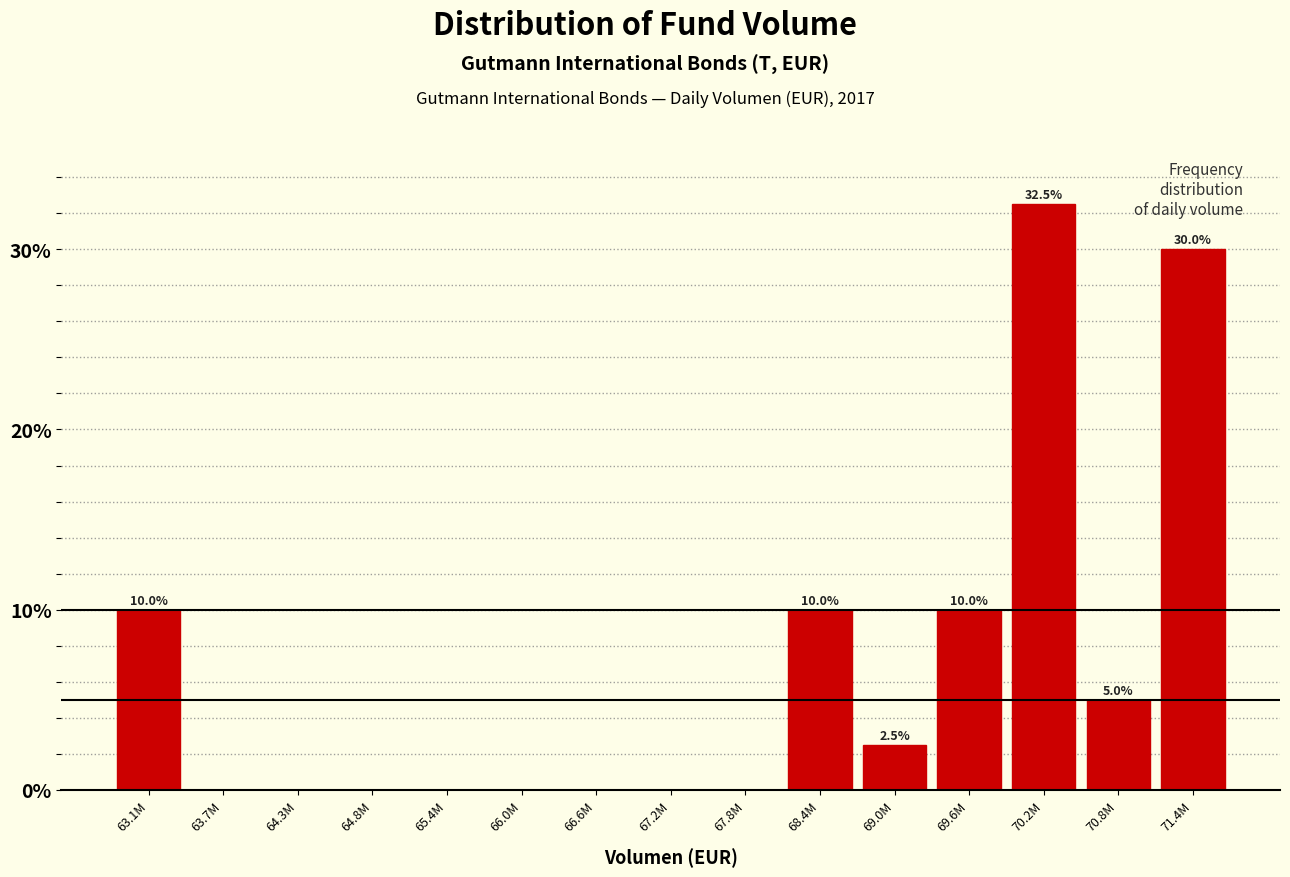

Reading left to right, what are all the values shown in this chart?

63.1M=10.0	63.7M=0.0	64.3M=0.0	64.8M=0.0	65.4M=0.0	66.0M=0.0	66.6M=0.0	67.2M=0.0	67.8M=0.0	68.4M=10.0	69.0M=2.5	69.6M=10.0	70.2M=32.5	70.8M=5.0	71.4M=30.0